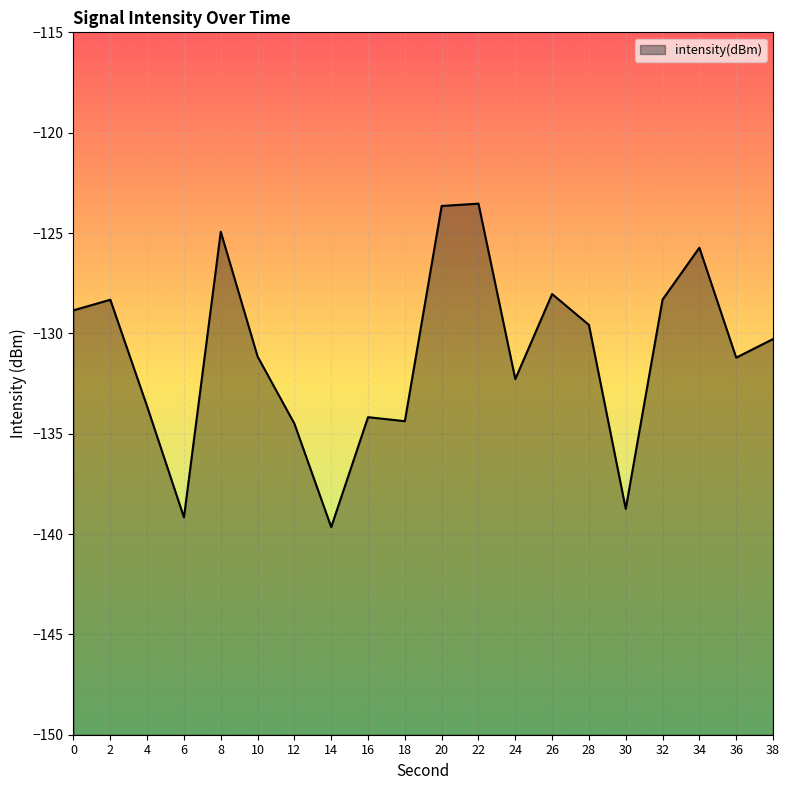

What is the sum of all values?

-2620.2